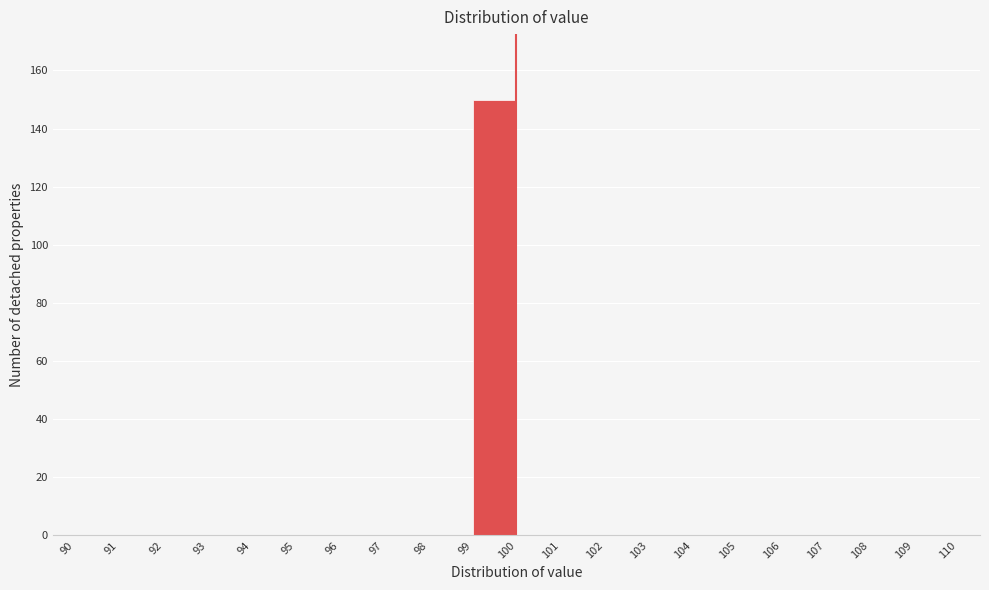

Reading left to right, transcribe this chart: for each bar, give the range it covers on the x-axis and its height. The values are not printed on the chart, so give them approximately, as read against the axis.

90 to 91: 0
91 to 92: 0
92 to 93: 0
93 to 94: 0
94 to 95: 0
95 to 96: 0
96 to 97: 0
97 to 98: 0
98 to 99: 0
99 to 100: 150
100 to 101: 0
101 to 102: 0
102 to 103: 0
103 to 104: 0
104 to 105: 0
105 to 106: 0
106 to 107: 0
107 to 108: 0
108 to 109: 0
109 to 110: 0